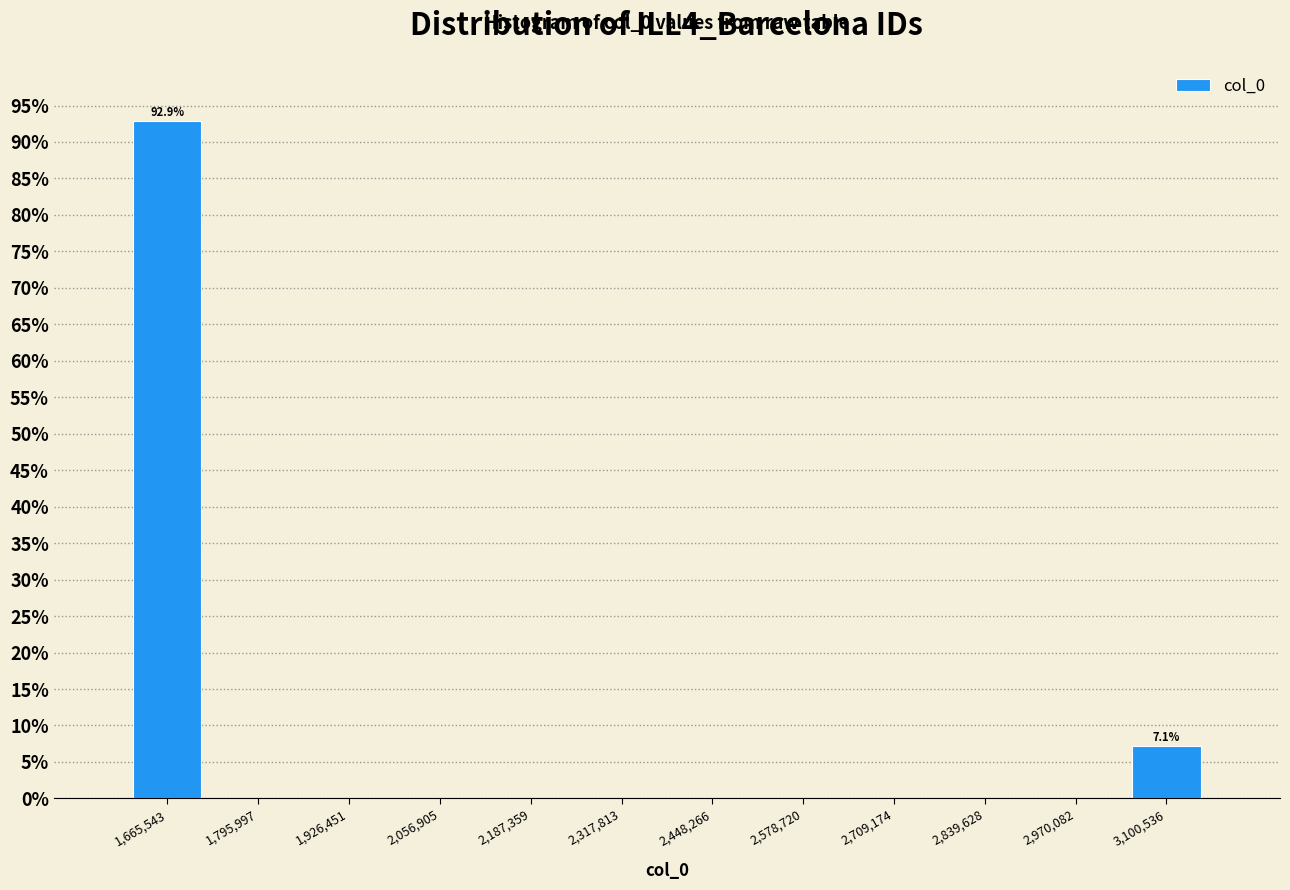

Over which range of the x-axis is the bar tallest?

1600000 to 1740000